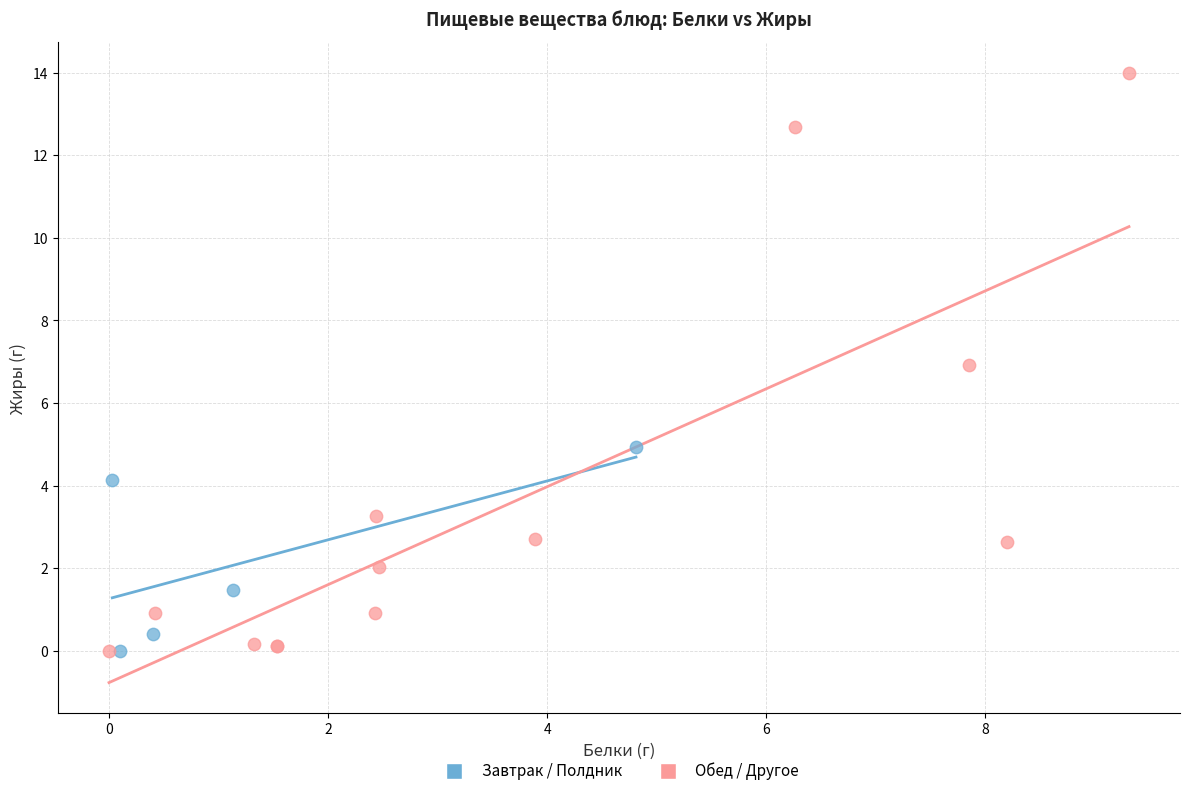

Which series contains the highest Y value?

Обед / Другое